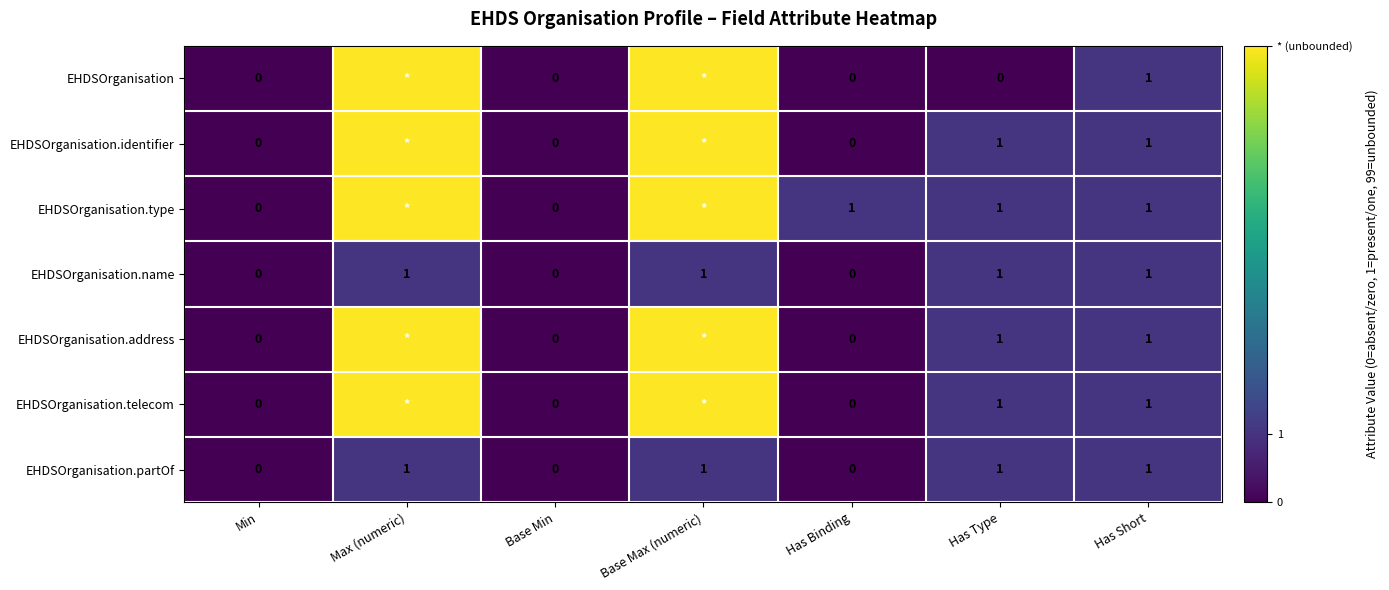

Is the value of EHDSOrganisation.address at Has Type greater than the value of EHDSOrganisation.partOf at Base Min?

Yes